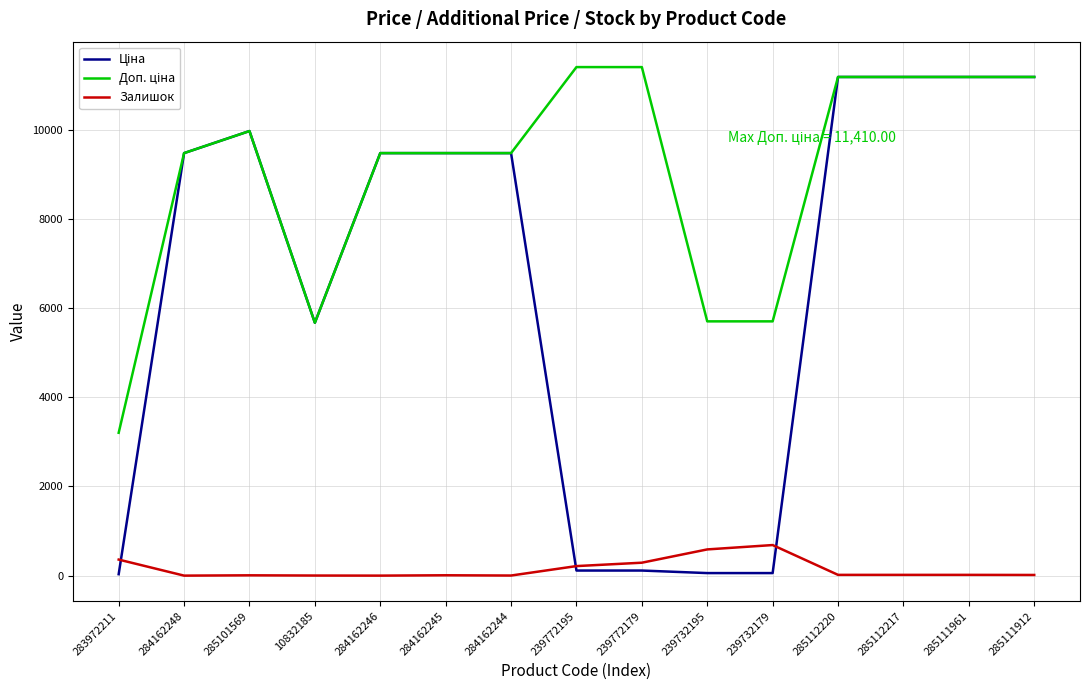

The Залишок series shows 214.0 at 239772195. True or false?

True